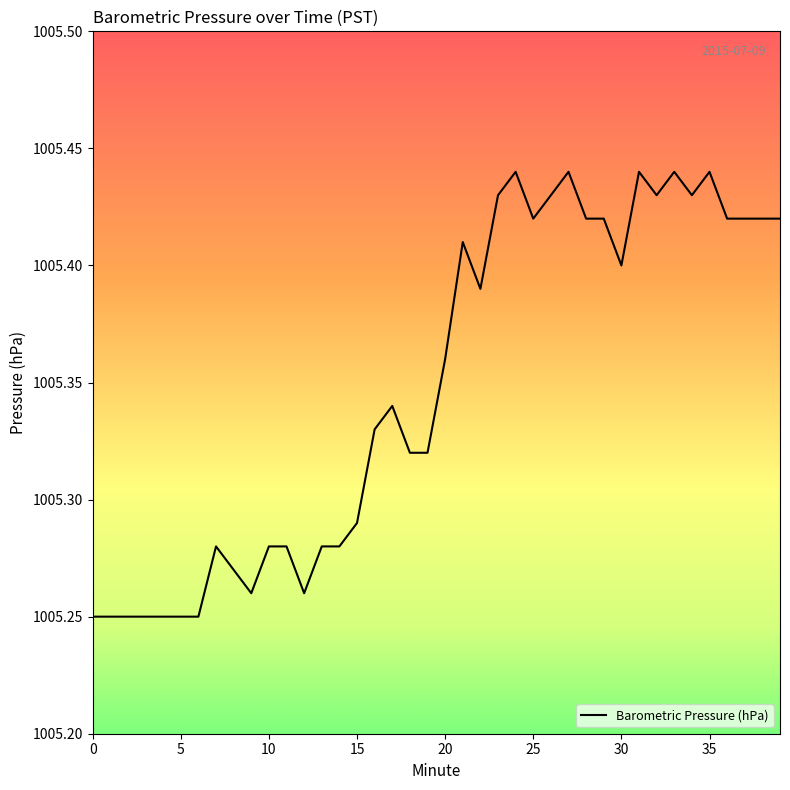

What is the value of the 33rd point from the left?

1005.4